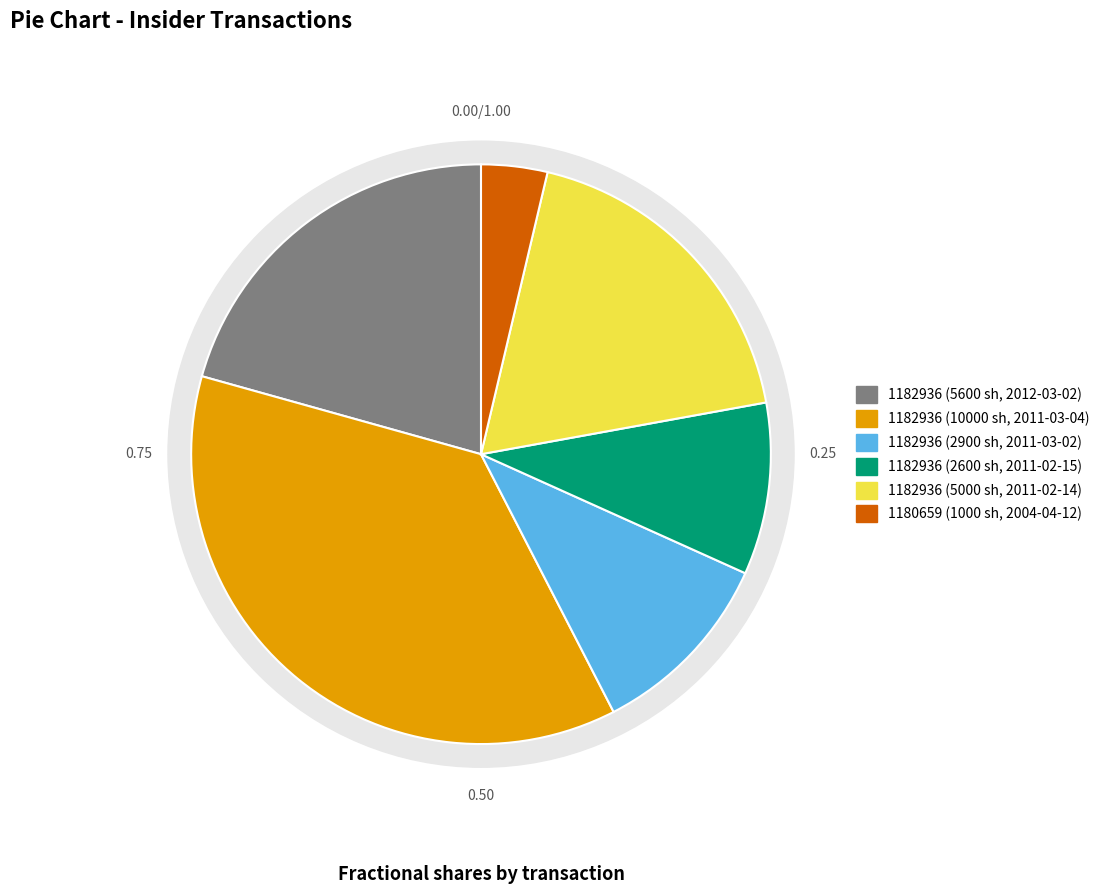

Which slice is the smallest?

1180659 (2004-04-12)